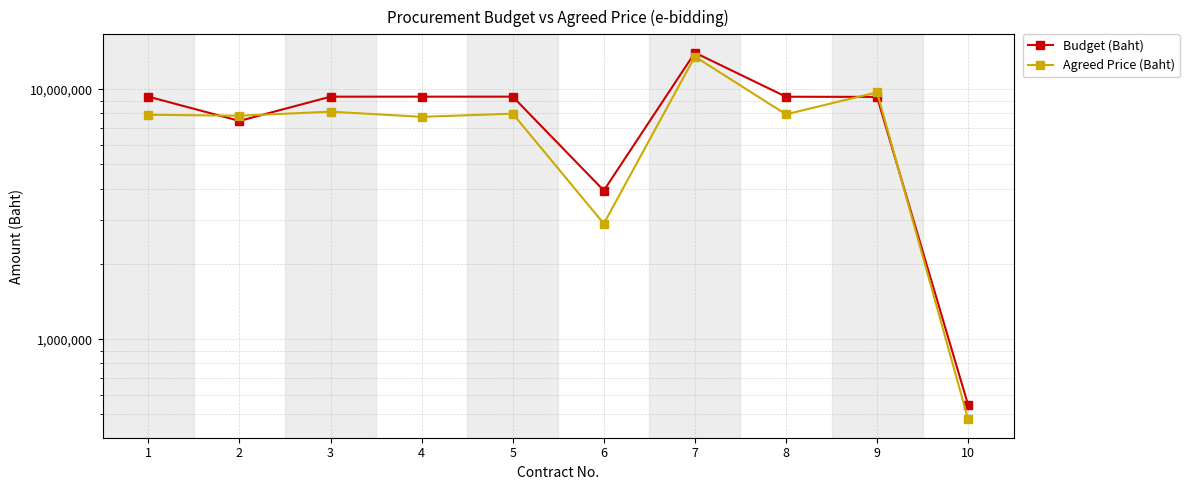

Where is the first local minimum for Budget (Baht)?

2